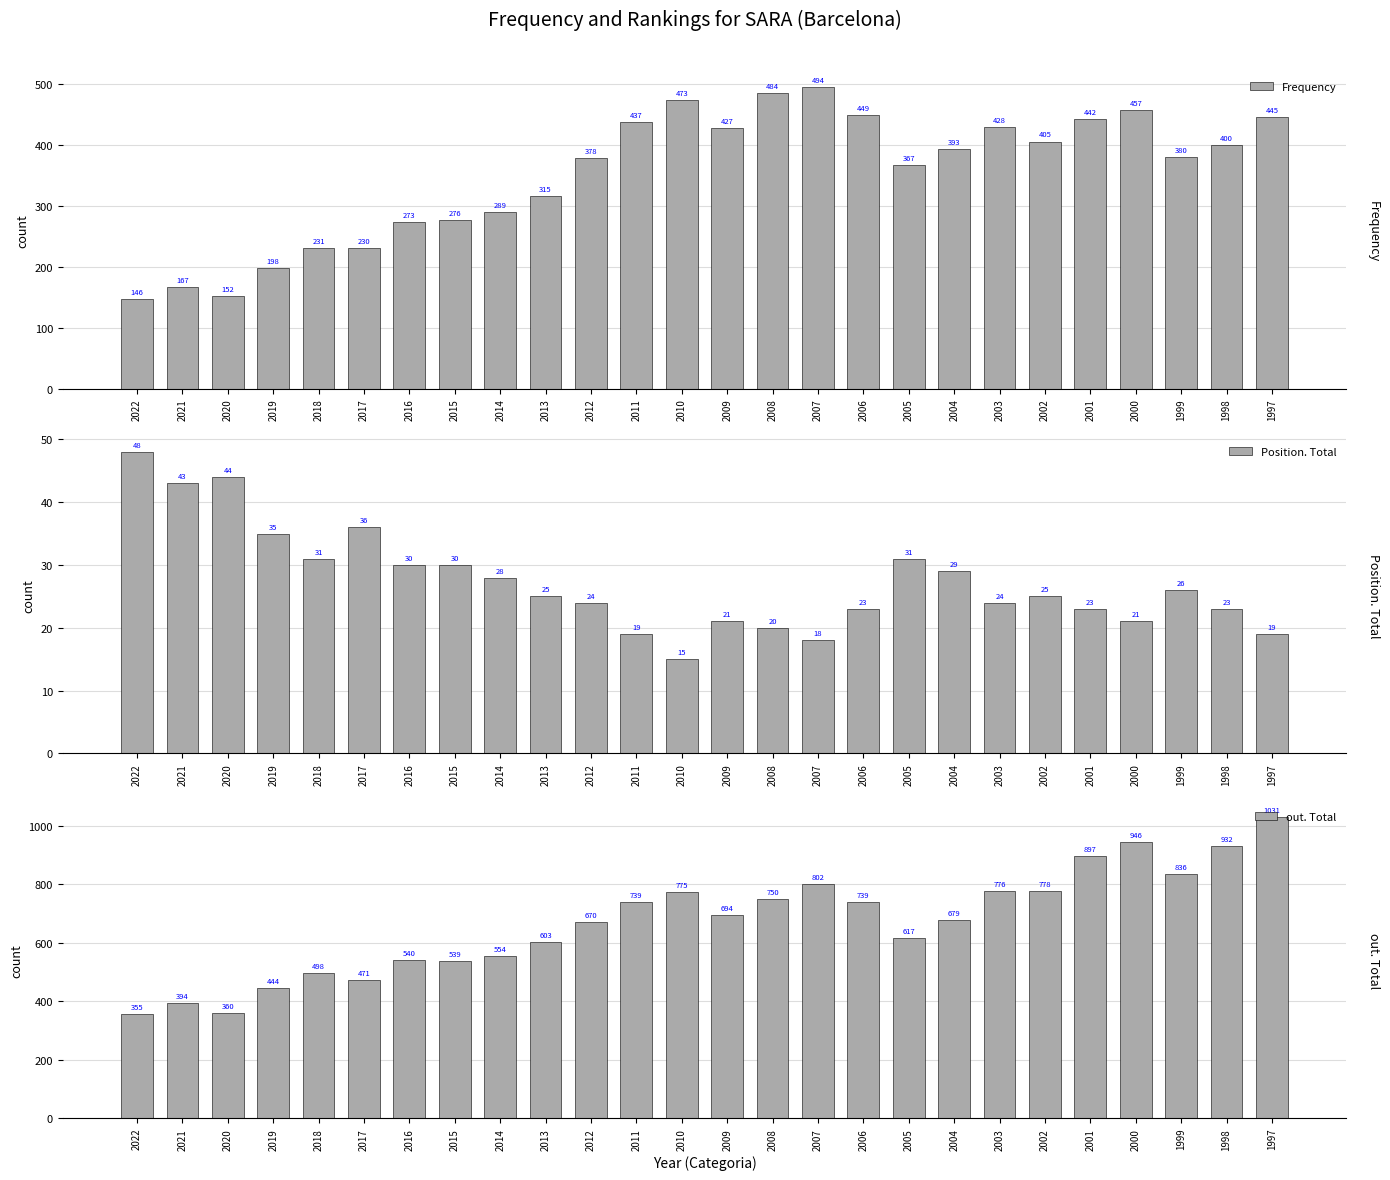

Which series changed the most between 2017 and 1998?

out. Total